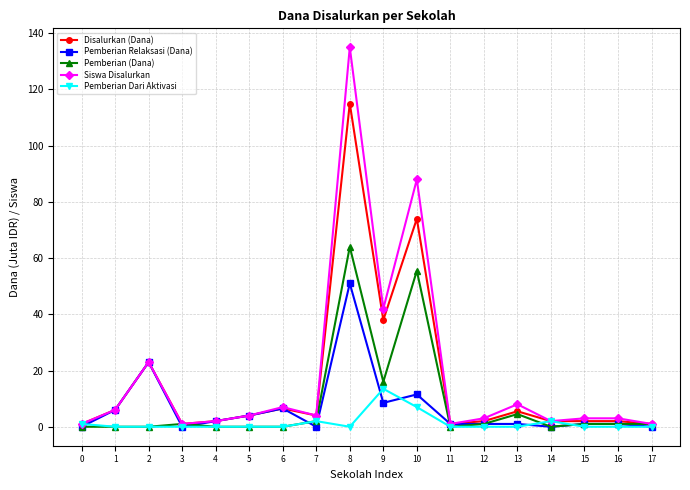

The value of Pemberian (Dana) at 0 is -19.4. True or false?

False